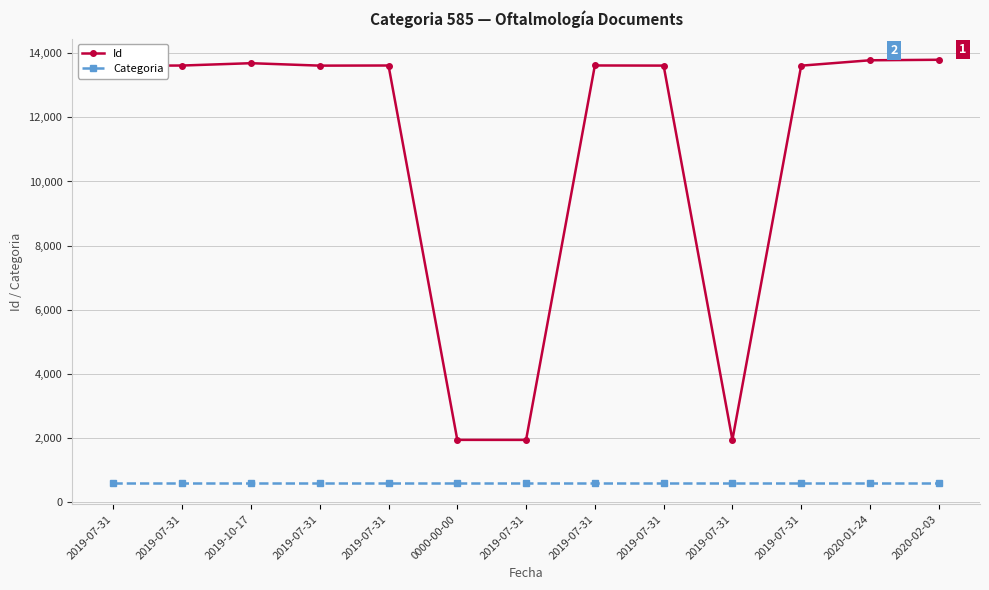

How many lines are shown in the chart?

2